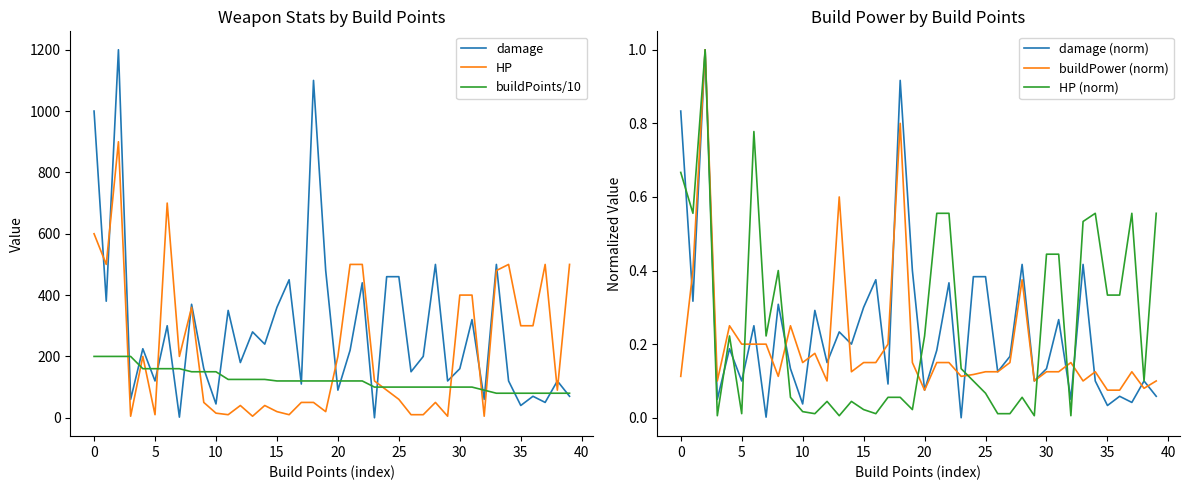

Reading left to right, transcribe all the data shown in this chart.

damage: 1000.0	380.0	1200.0	60.0	225.0	120.0	300.0	2.0	370.0	160.0	45.0	350.0	180.0	280.0	240.0	360.0	450.0	110.0	1100.0	480.0	90.0	220.0	440.0	0.0	460.0	460.0	150.0	200.0	500.0	120.0	160.0	320.0	60.0	500.0	120.0	40.0	70.0	50.0	120.0	70.0
HP: 600.0	500.0	900.0	5.0	200.0	10.0	700.0	200.0	360.0	50.0	15.0	10.0	40.0	5.0	40.0	20.0	10.0	50.0	50.0	20.0	200.0	500.0	500.0	120.0	90.0	60.0	10.0	10.0	50.0	5.0	400.0	400.0	5.0	480.0	500.0	300.0	300.0	500.0	90.0	500.0
buildPoints/10: 200.0	200.0	200.0	200.0	160.0	160.0	160.0	160.0	150.0	150.0	150.0	125.0	125.0	125.0	125.0	120.0	120.0	120.0	120.0	120.0	120.0	120.0	120.0	100.0	100.0	100.0	100.0	100.0	100.0	100.0	100.0	100.0	90.0	80.0	80.0	80.0	80.0	80.0	80.0	80.0
damage (norm): 0.8	0.3	1.0	0.1	0.2	0.1	0.2	0.0	0.3	0.1	0.0	0.3	0.1	0.2	0.2	0.3	0.4	0.1	0.9	0.4	0.1	0.2	0.4	0.0	0.4	0.4	0.1	0.2	0.4	0.1	0.1	0.3	0.1	0.4	0.1	0.0	0.1	0.0	0.1	0.1
buildPower (norm): 0.1	0.4	1.0	0.1	0.2	0.2	0.2	0.2	0.1	0.2	0.1	0.2	0.1	0.6	0.1	0.1	0.1	0.2	0.8	0.1	0.1	0.1	0.1	0.1	0.1	0.1	0.1	0.1	0.4	0.1	0.1	0.1	0.1	0.1	0.1	0.1	0.1	0.1	0.1	0.1
HP (norm): 0.7	0.6	1.0	0.0	0.2	0.0	0.8	0.2	0.4	0.1	0.0	0.0	0.0	0.0	0.0	0.0	0.0	0.1	0.1	0.0	0.2	0.6	0.6	0.1	0.1	0.1	0.0	0.0	0.1	0.0	0.4	0.4	0.0	0.5	0.6	0.3	0.3	0.6	0.1	0.6